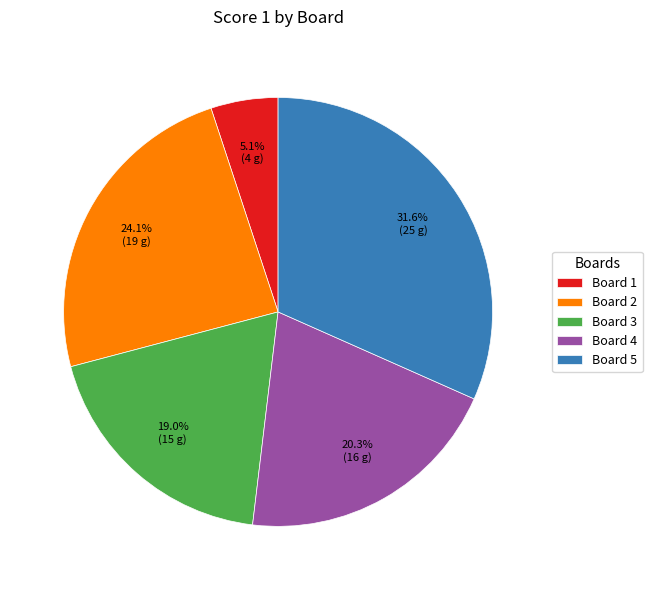

How many segments does this pie chart have?

5